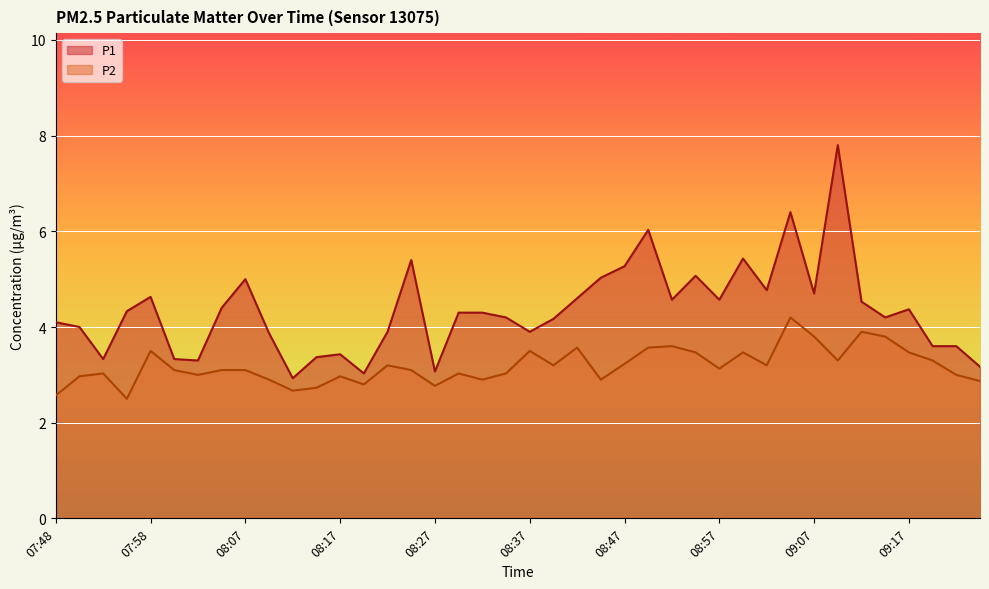

List the series in order of their overall mean, lowest first.

P2, P1